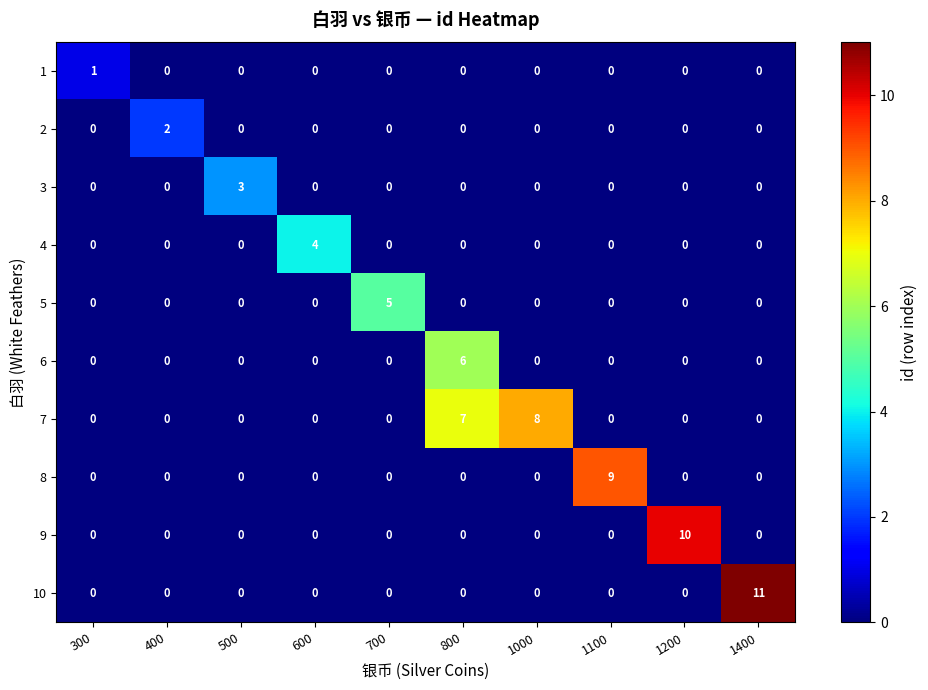

True or false: 3 has a value of 3 at 500.

True